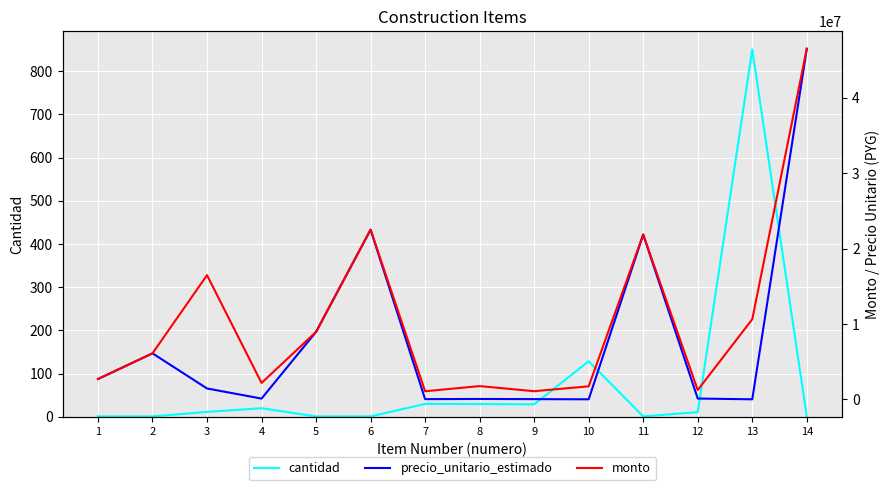

True or false: precio_unitario_estimado and cantidad cross at least once.

False